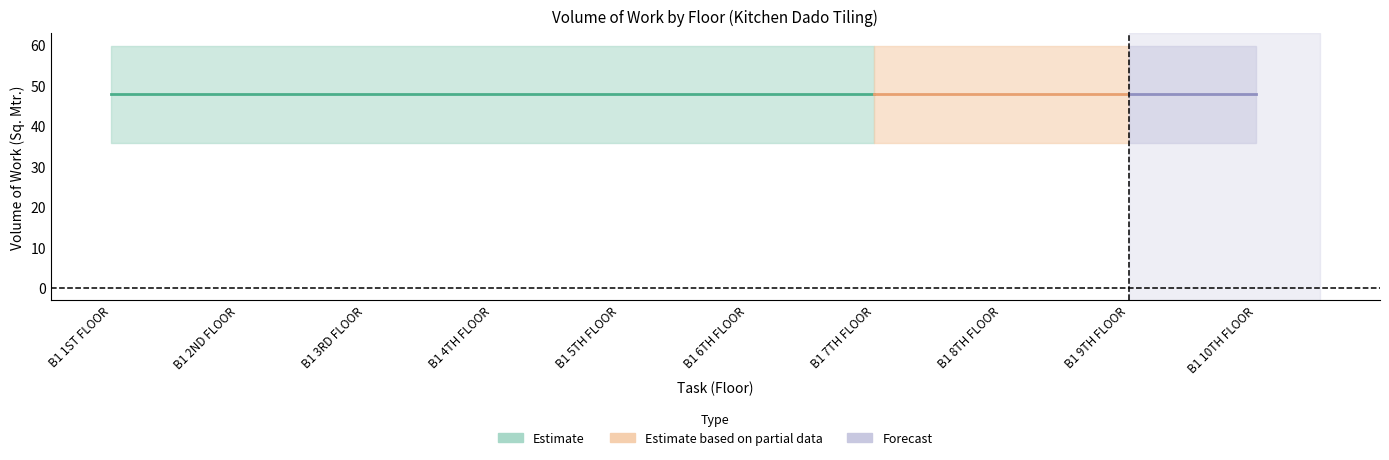

What is the value of the VolOfWork point at the 3rd from the left?

47.9